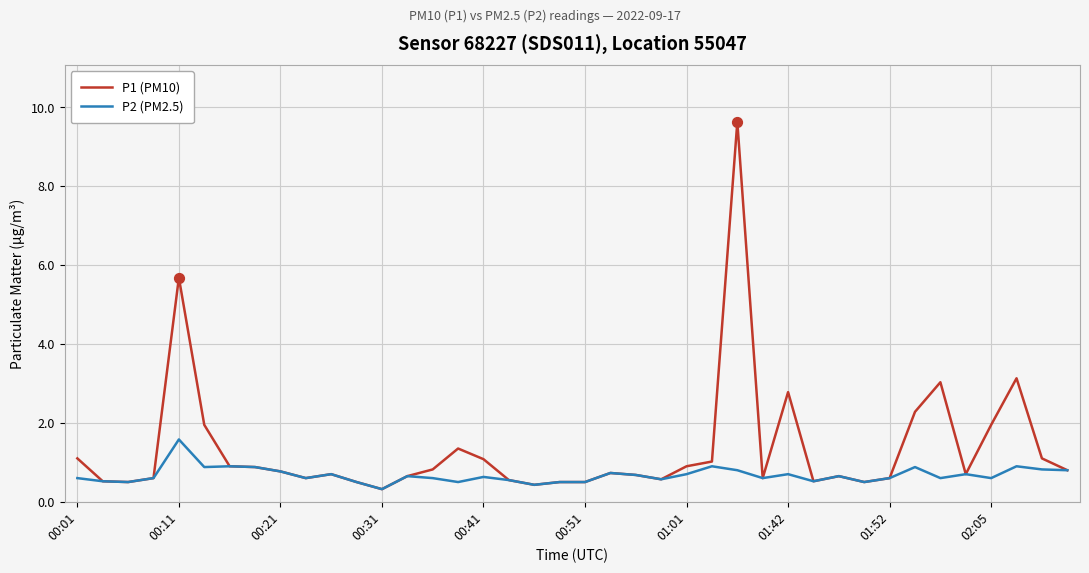

Which series has the largest range (max minus min)?

P1 (PM10)